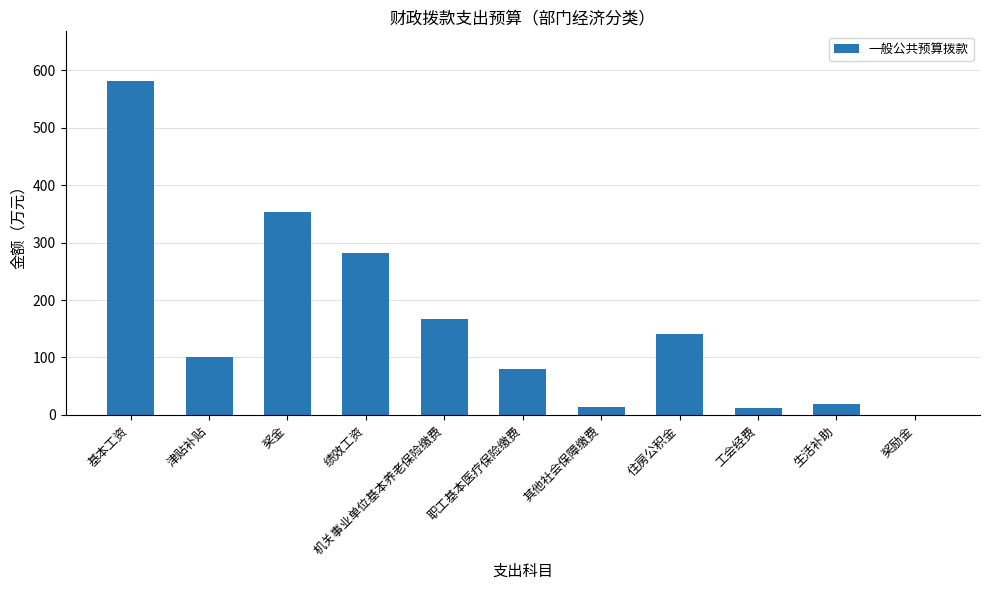

True or false: the data shows 55.4 at 住房公积金.

False